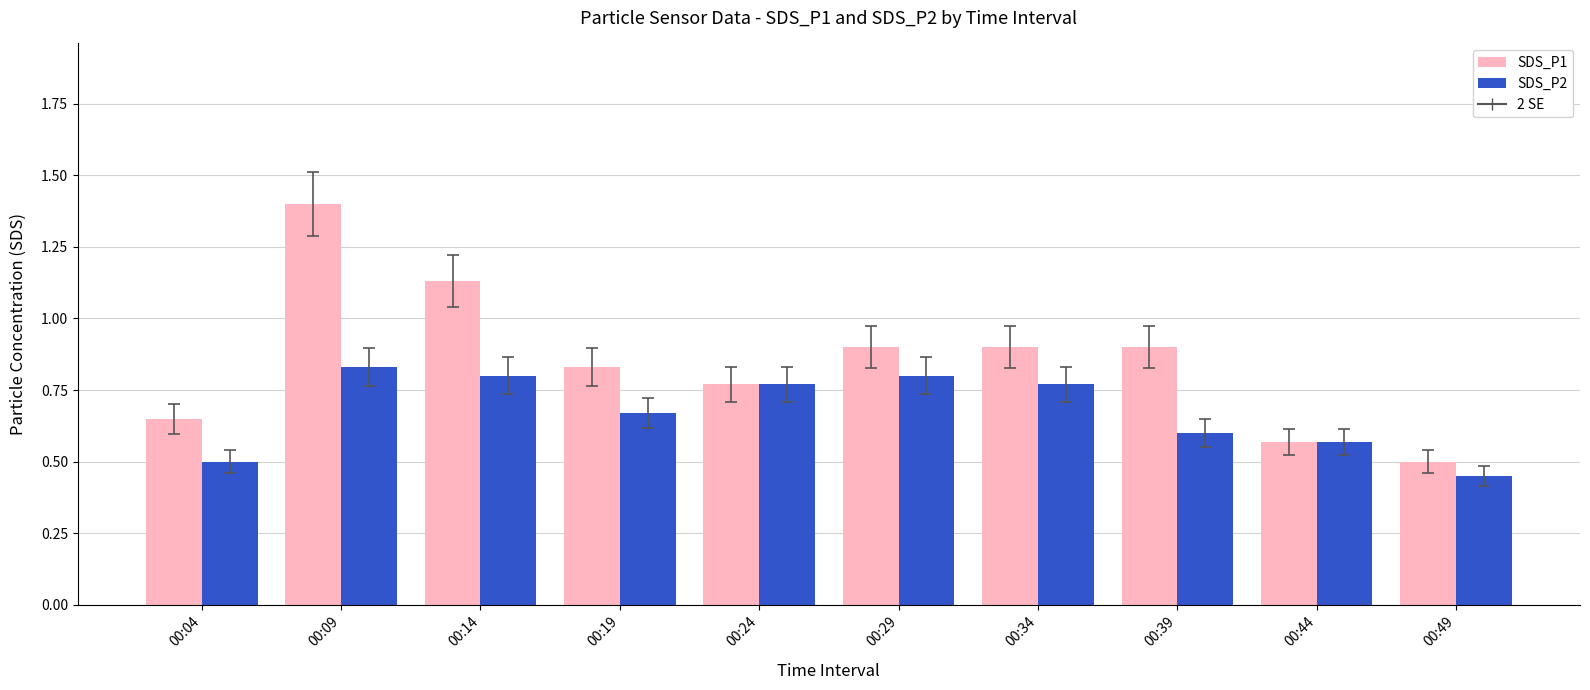

At which category is the sum across all series the highest?

00:09